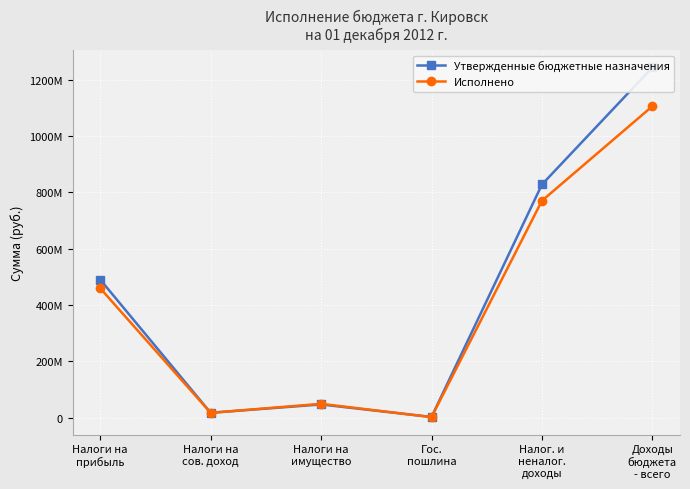

Is this an area chart (filled region under the line)?

No